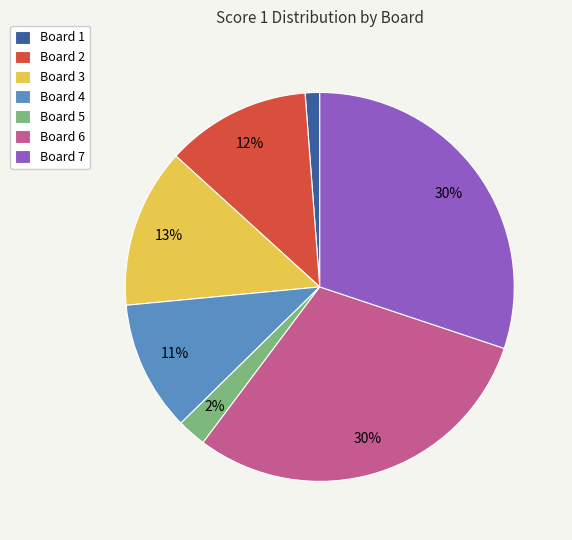

Is there a majority slice in this chart?

No